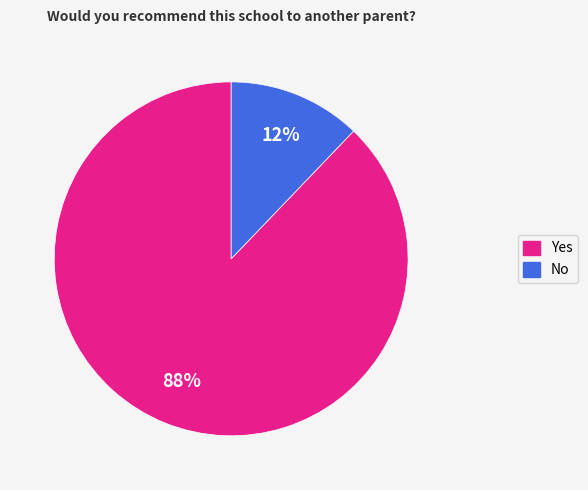

How many slices are in this pie chart?

2